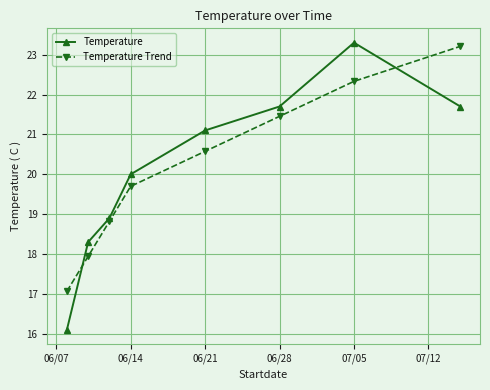

What is the value of the Temperature Trend point at the 7th from the left?

22.3